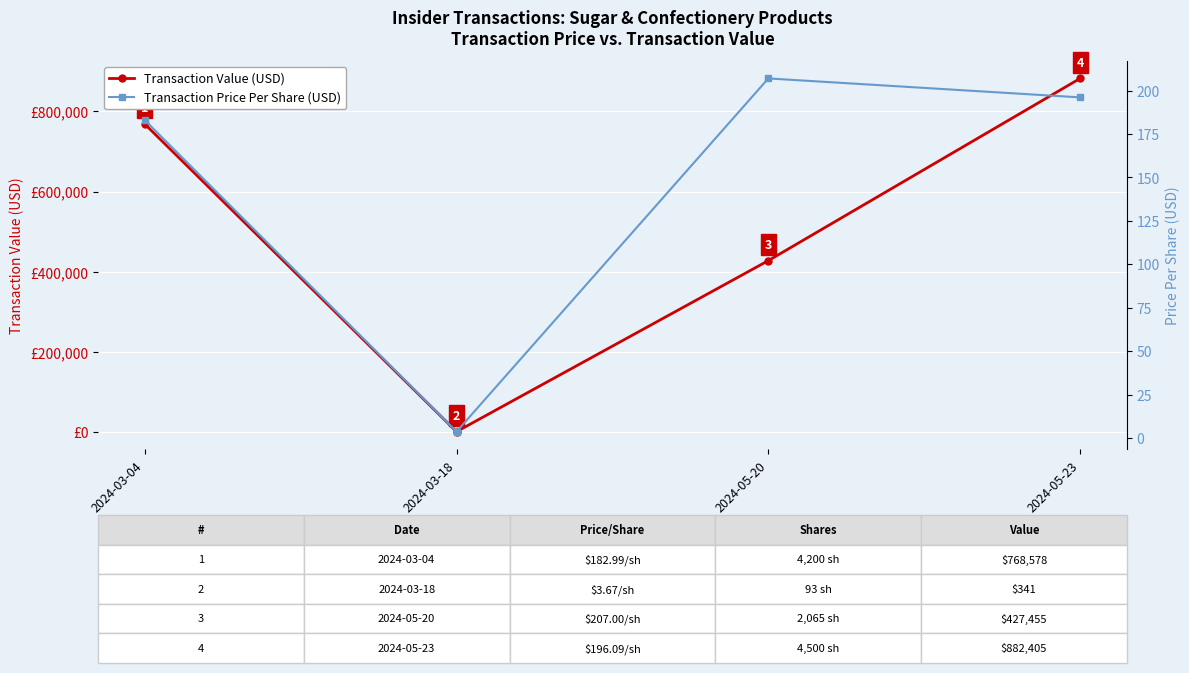

What is the sum of all Transaction Price Per Share (USD) values?

589.8